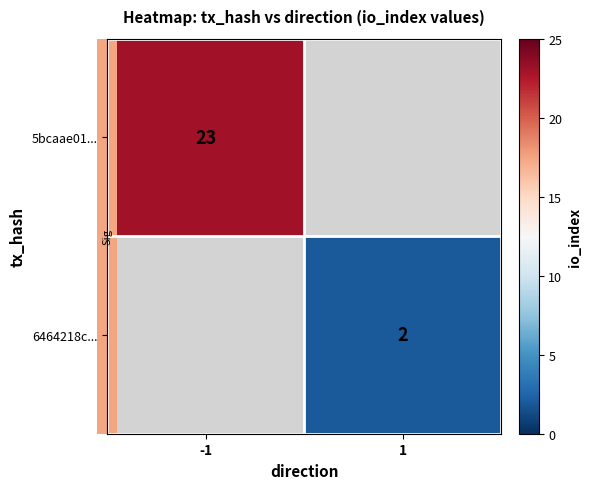

True or false: 6464218c... has a value of 1 at 1.

False